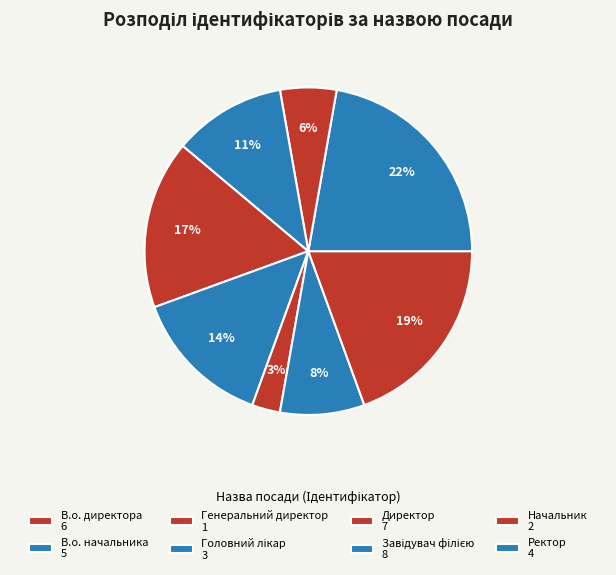

Which category has the smallest portion of the pie?

Генеральний директор